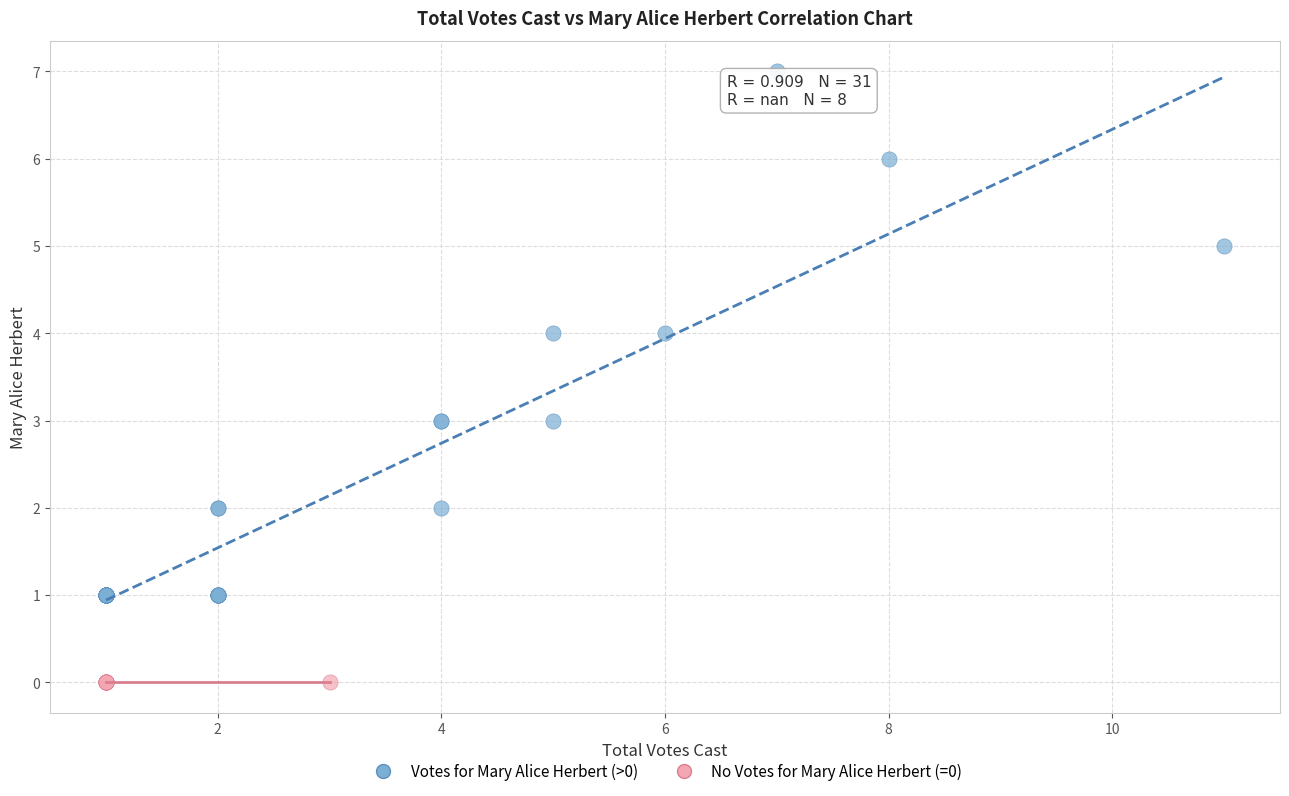

Which series contains the lowest Y value?

No Votes for Mary Alice Herbert (=0)